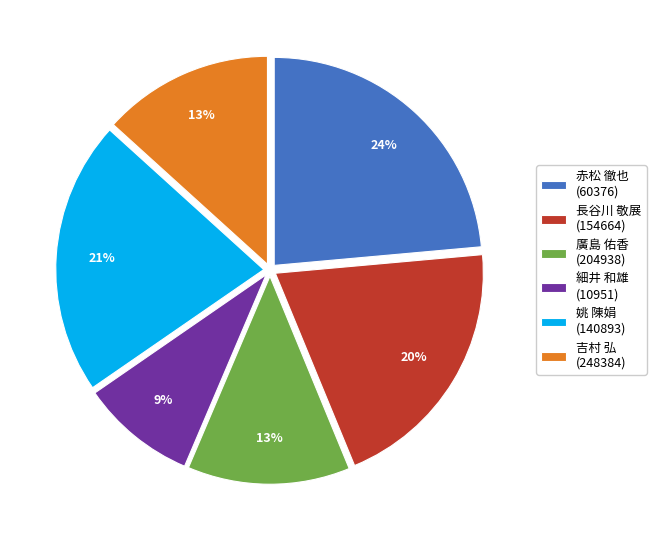

Do 吉村 弘 (248384) and 赤松 徹也 (60376) together represent more than half of the pie?

No